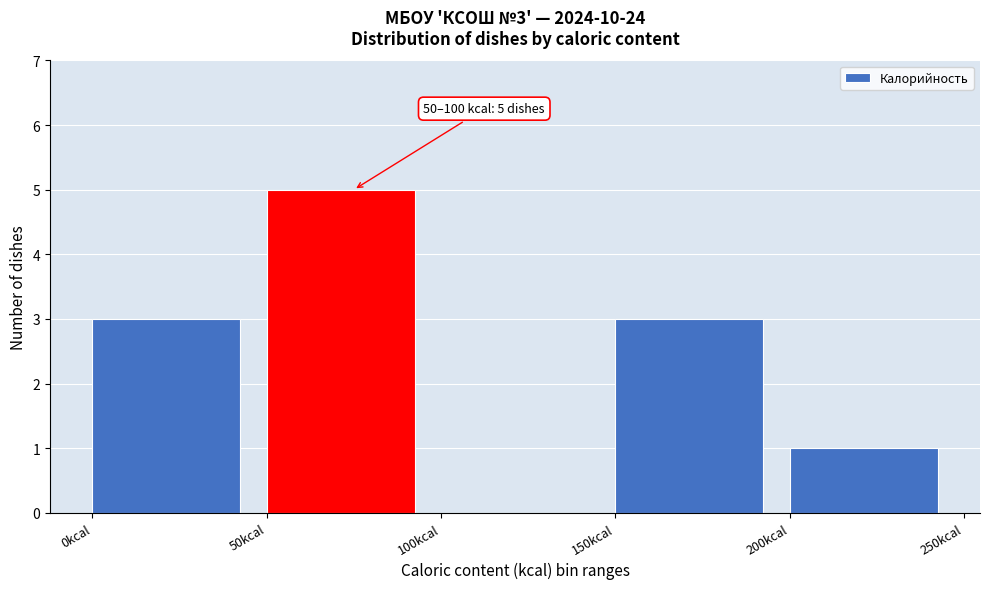

Which range on the x-axis has the tallest bar?

50 to 100